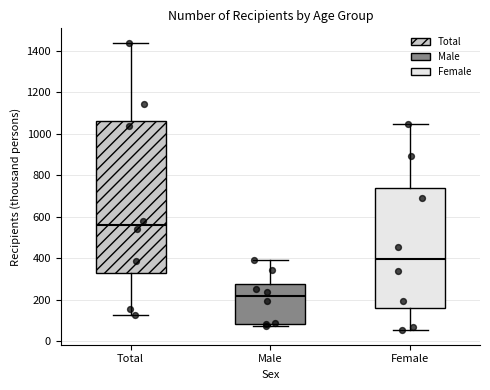

Reading left to right, transcribe this box plot: for each box, give where its median line is, the range the box spans, and where its two whiskers end, as read against the y-axis. The values are not printed on the chart, so give them approximately, as read against the axis.

Total: median 560, box 320 to 1060, whiskers 120 to 1440
Male: median 220, box 80 to 280, whiskers 80 (just below the box's lower edge) to 400
Female: median 400, box 160 to 740, whiskers 60 to 1040